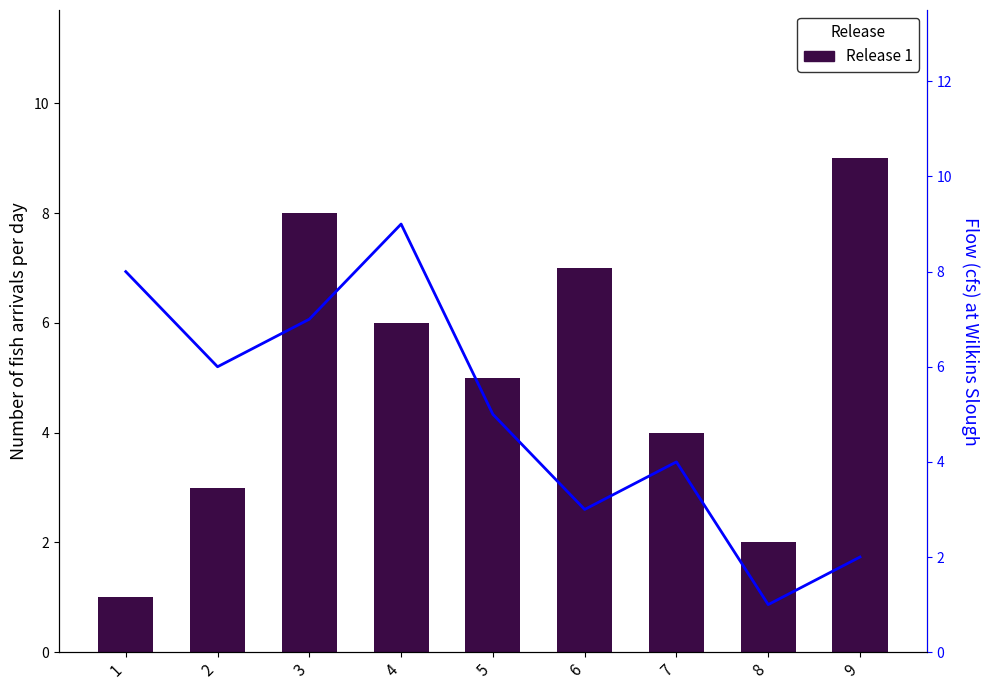

Reading right to left, list all the values displayed in this chart.

9=9	8=2	7=4	6=7	5=5	4=6	3=8	2=3	1=1